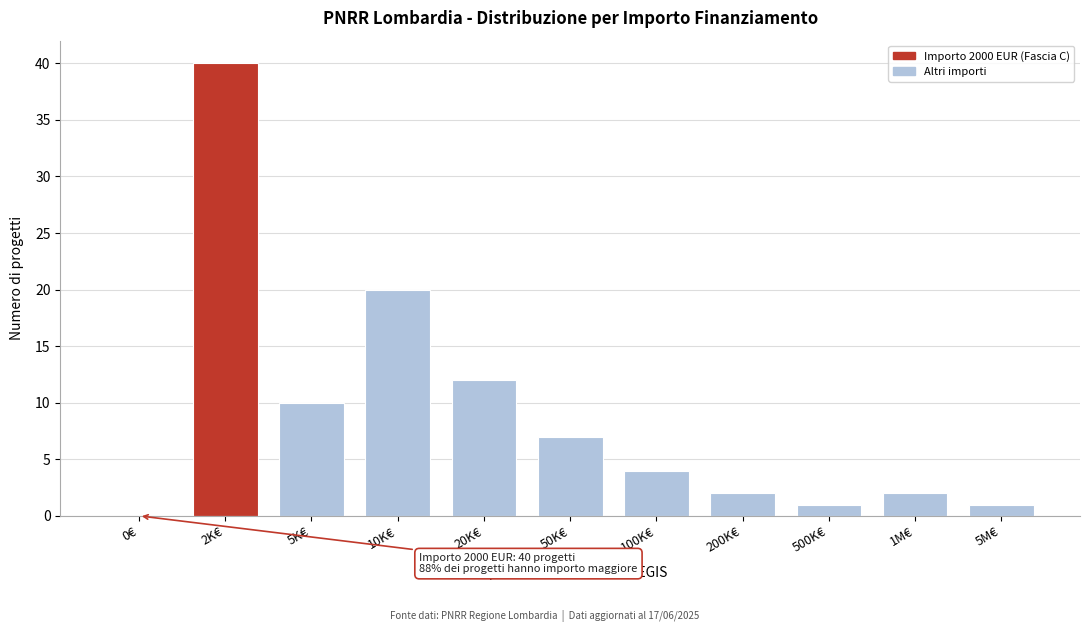

Reading left to right, transcribe all the data shown in this chart.

0€=0	2K€=40	5K€=10	10K€=20	20K€=12	50K€=7	100K€=4	200K€=2	500K€=1	1M€=2	5M€=1